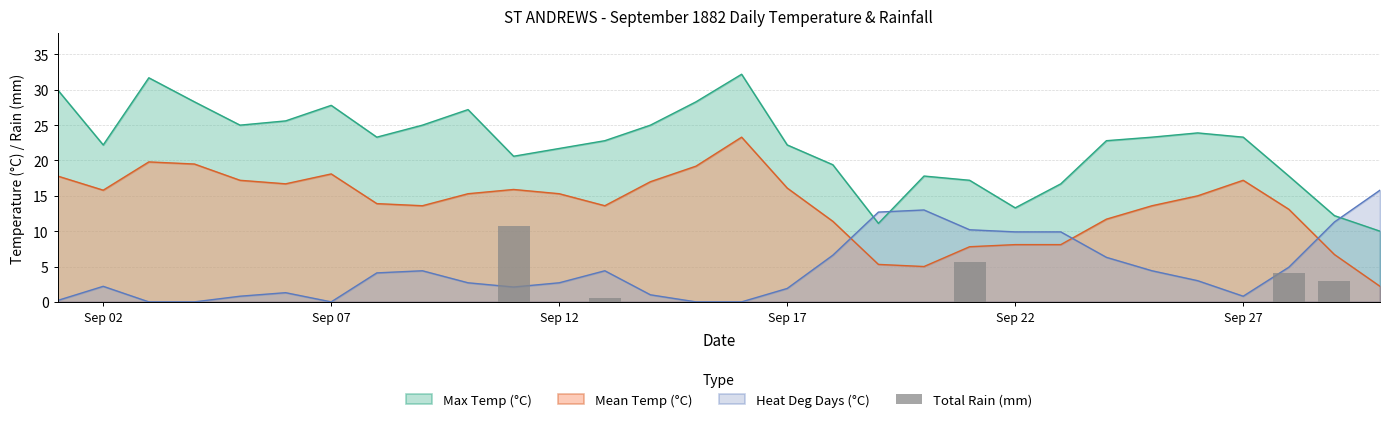

Rank the categories by Max Temp (°C) value from highest to lowest.

1882-09-16, 1882-09-03, 1882-09-01, 1882-09-04, 1882-09-15, 1882-09-07, 1882-09-10, 1882-09-06, 1882-09-05, 1882-09-09, 1882-09-14, 1882-09-26, 1882-09-08, 1882-09-25, 1882-09-27, 1882-09-13, 1882-09-24, 1882-09-02, 1882-09-17, 1882-09-12, 1882-09-11, 1882-09-18, 1882-09-20, 1882-09-28, 1882-09-21, 1882-09-23, 1882-09-22, 1882-09-29, 1882-09-19, 1882-09-30